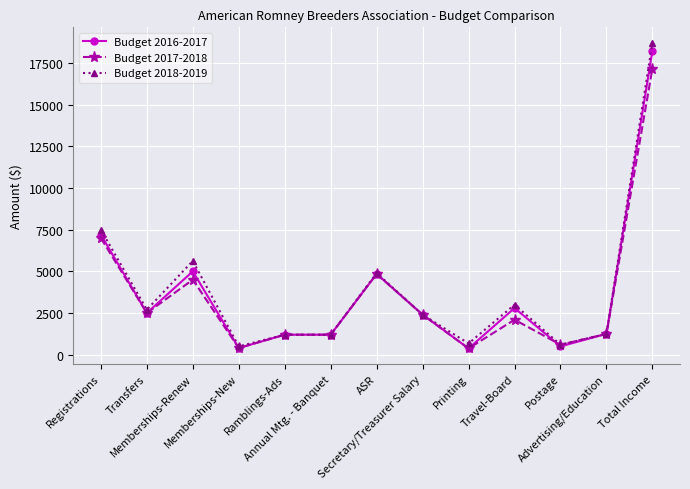

Where is Budget 2017-2018 nearest to the value 8772?

Registrations